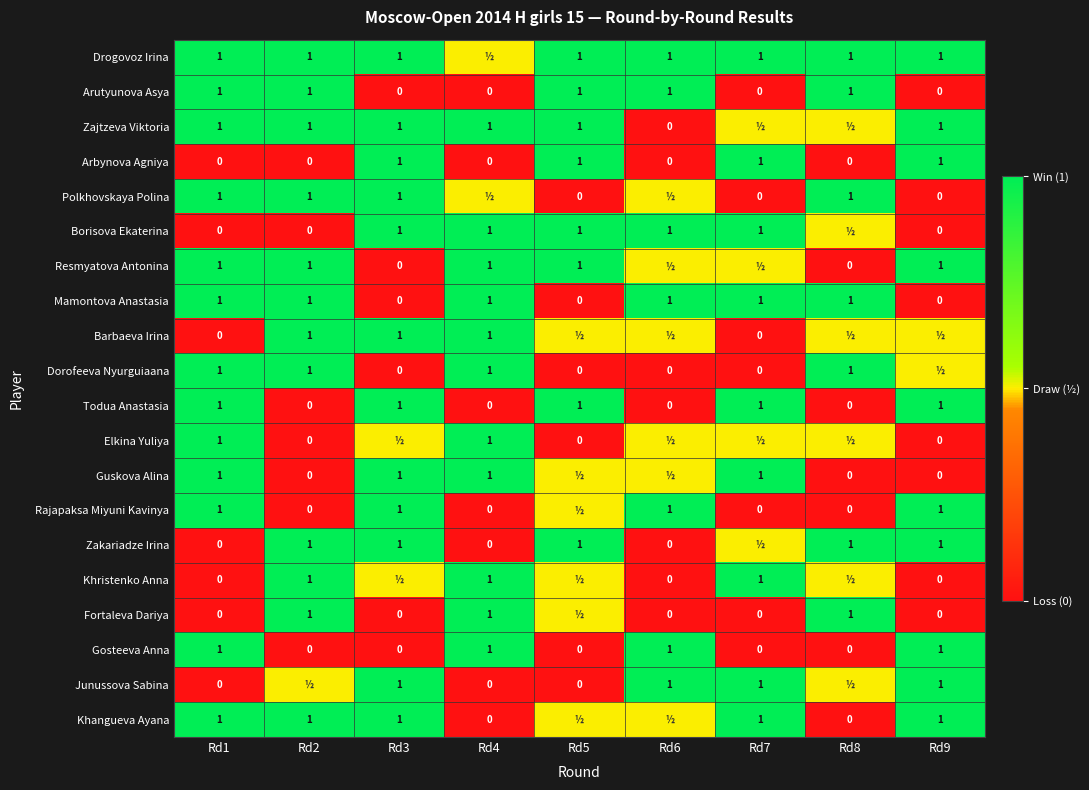

What is the difference between the second highest and second lowest values in the Arutyunova Asya series?

1.0